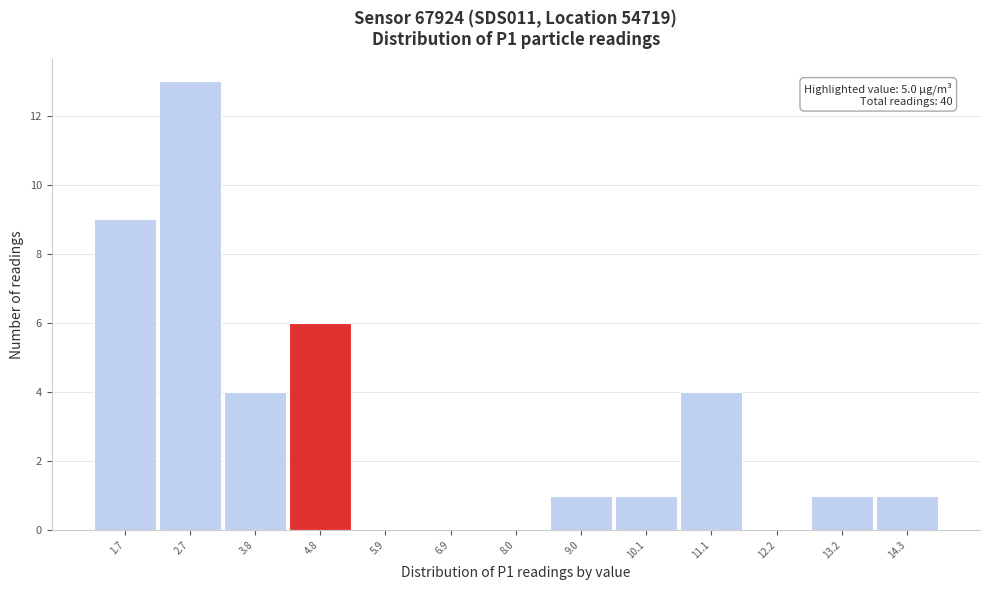

Reading left to right, list all the values displayed in this chart.

1.7=9	2.7=13	3.8=4	4.8=6	5.9=0	6.9=0	8.0=0	9.0=1	10.1=1	11.1=4	12.2=0	13.2=1	14.3=1